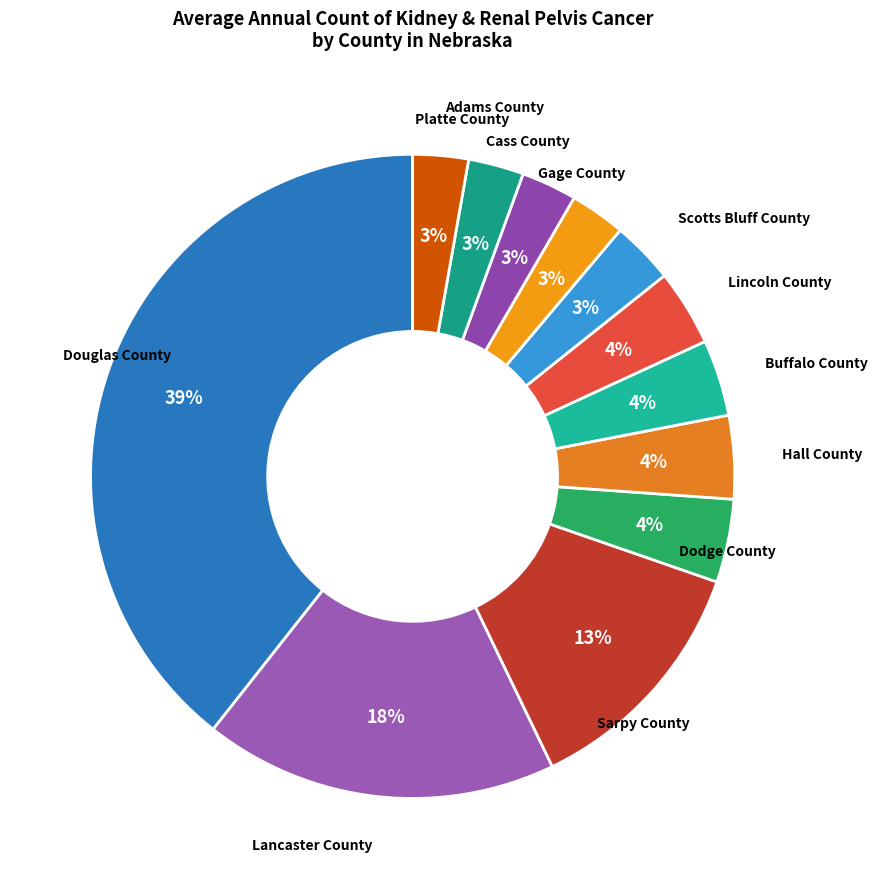

Combined, do Cass County and Scotts Bluff County account for over 50%?

No